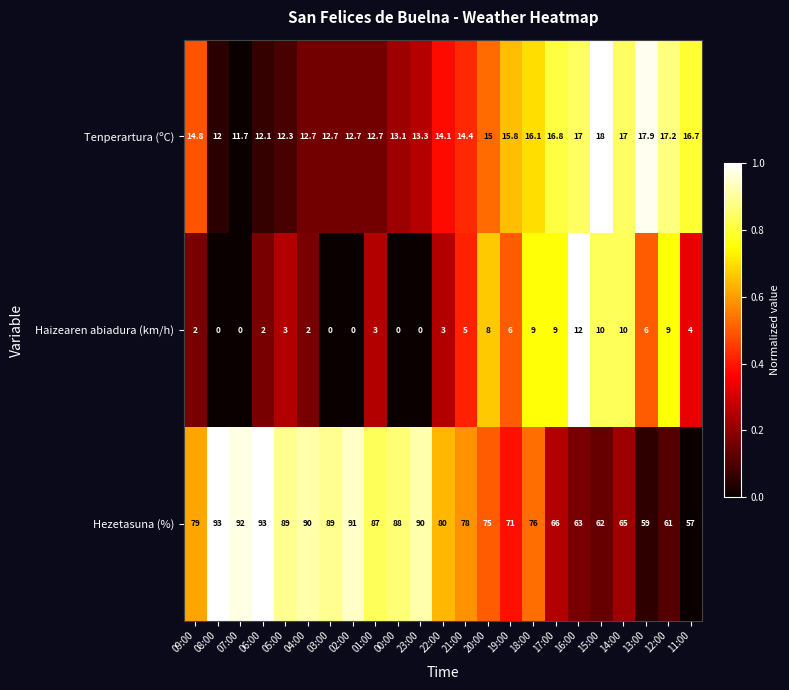

Which series has the widest spread of values?

Hezetasuna (%)